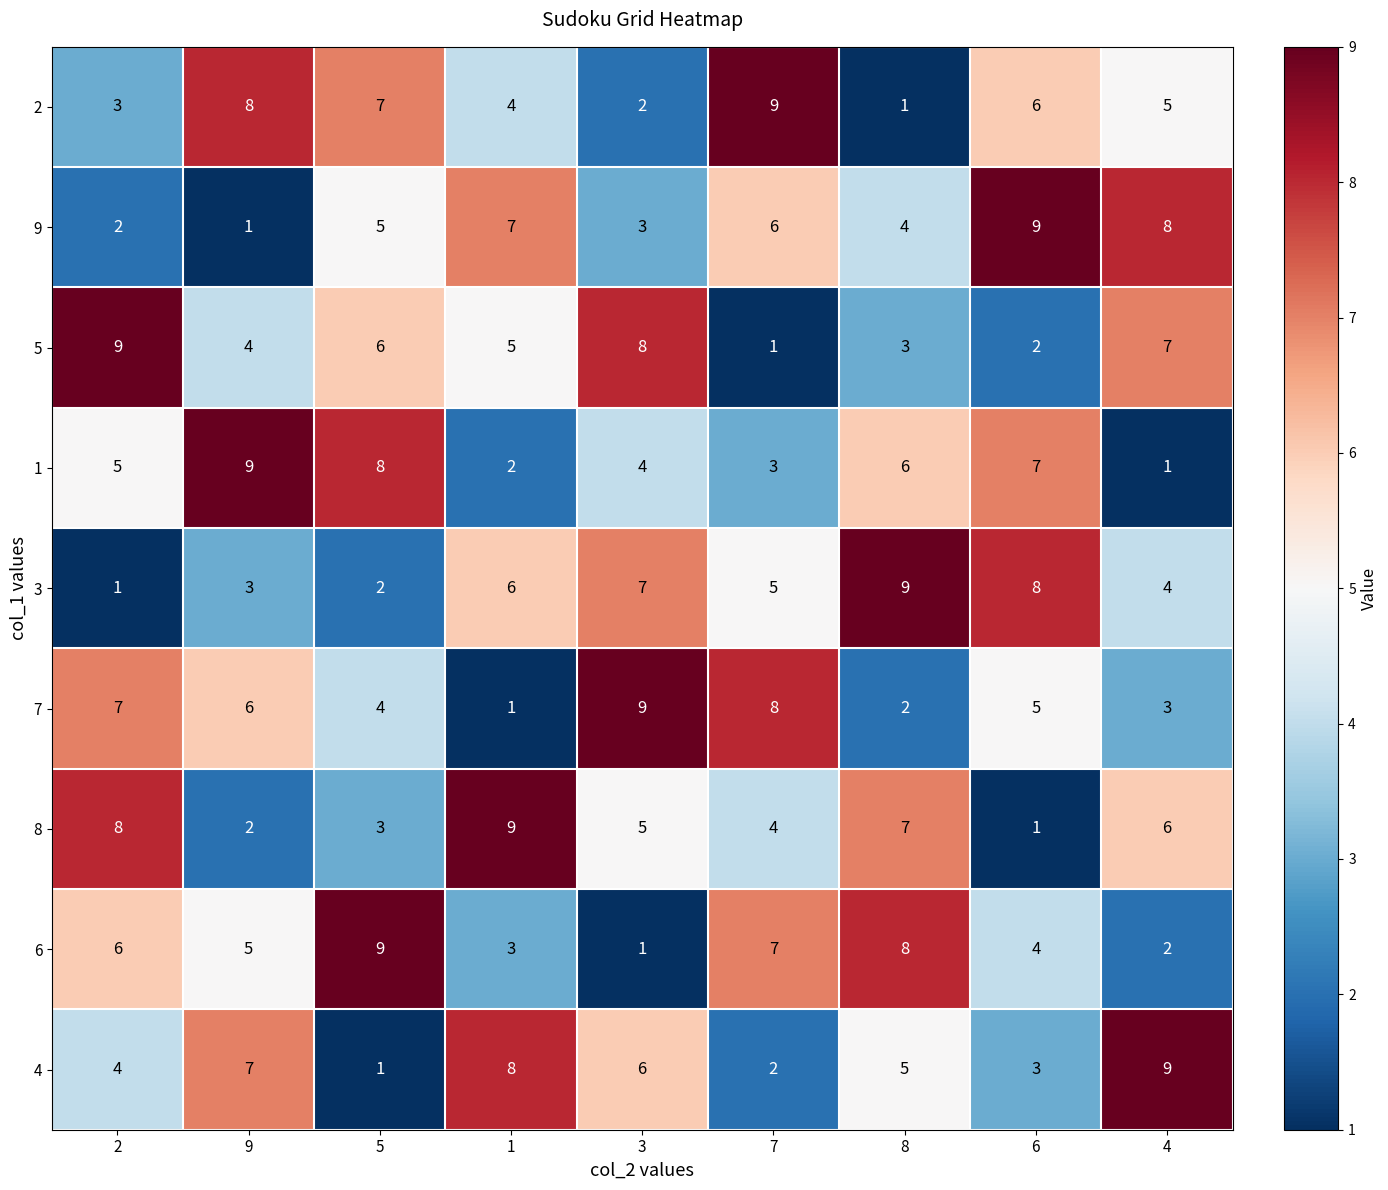

At which label is 9 closest to 5?

5